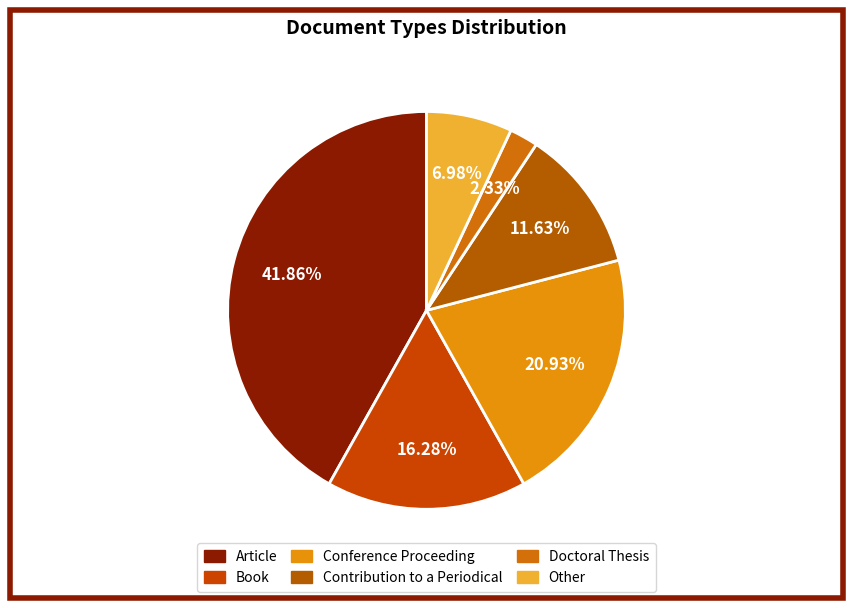

Which category has the biggest portion of the pie?

Article